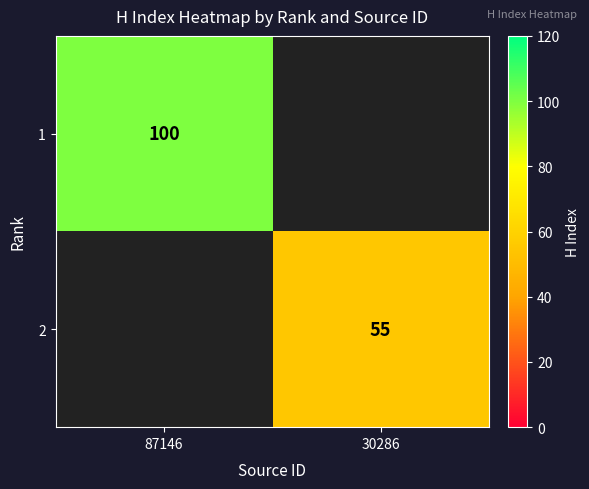

At how many categories does at least one series exceed 63?

1